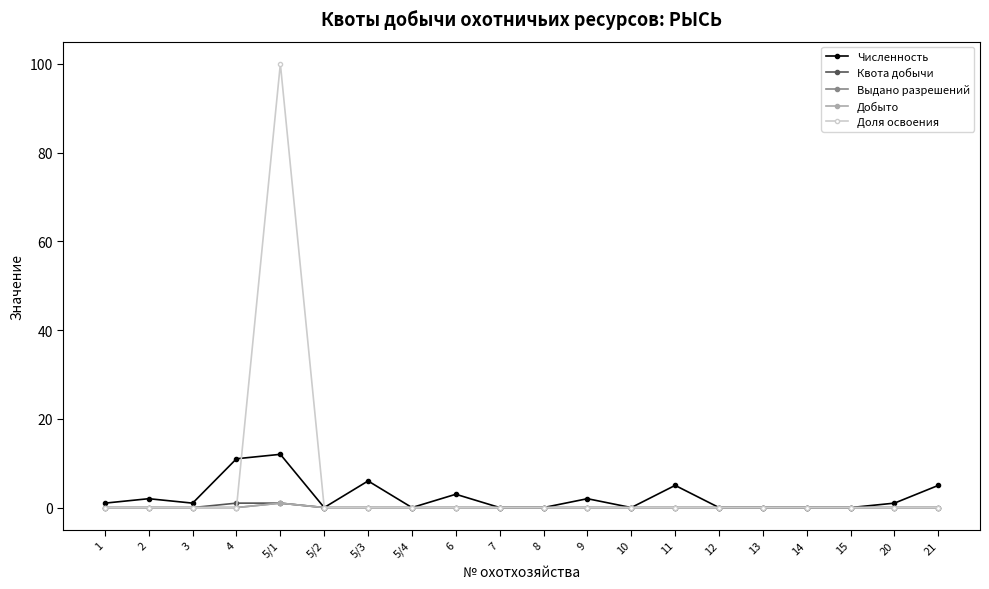

Does the chart have visible grid lines?

No